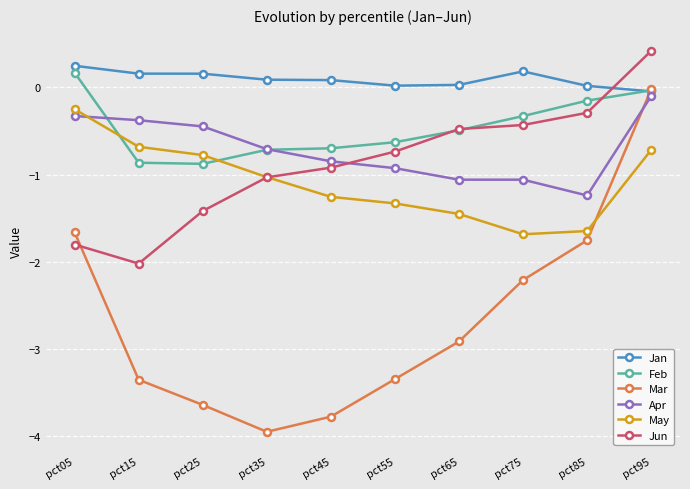

Where does the May series first go above -1?

pct05